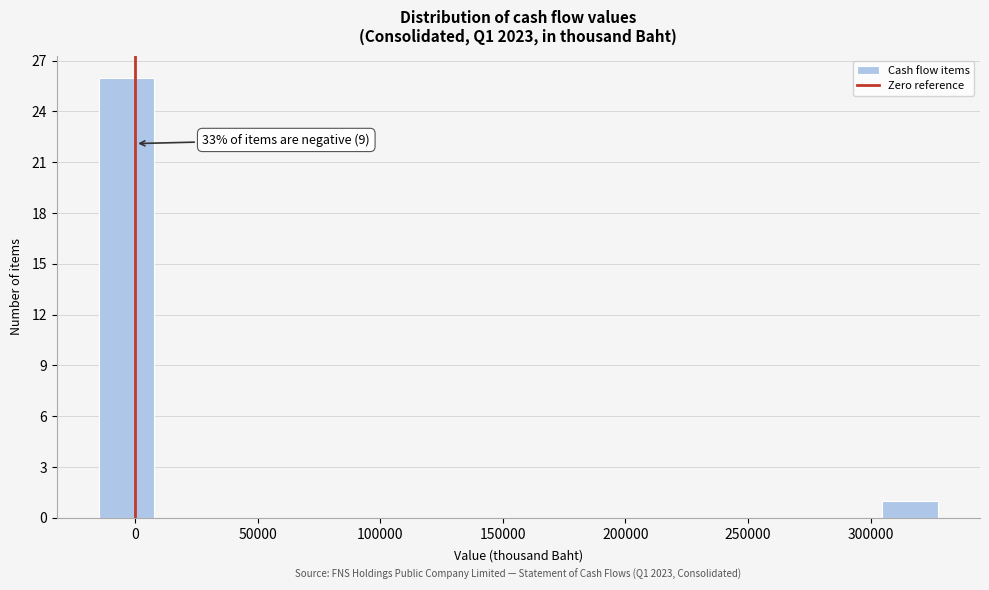

Which range on the x-axis has the tallest bar?

-15000 to 10000